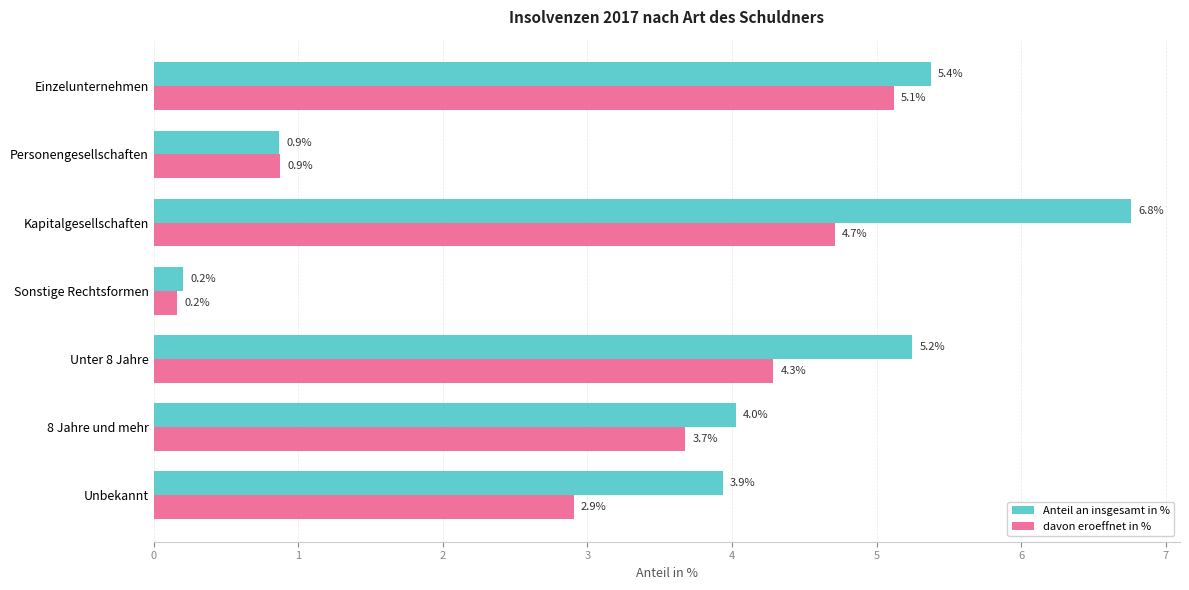

List the series in order of their peak value, highest first.

Anteil an insgesamt in %, davon eroeffnet in %